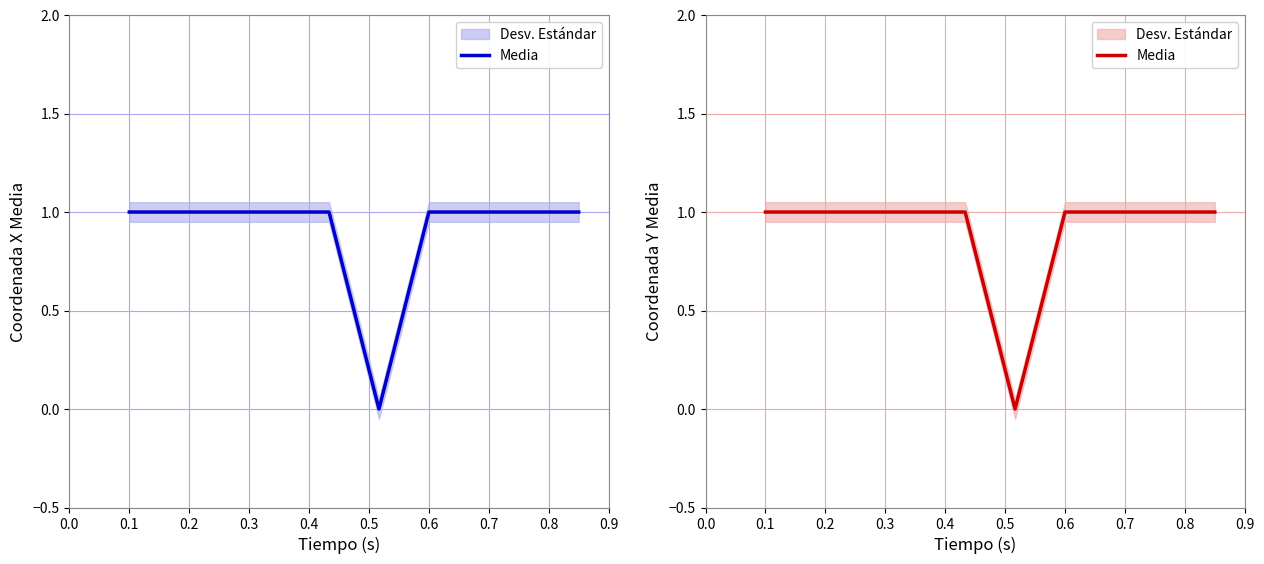

What value does the data have at 0.6?

1